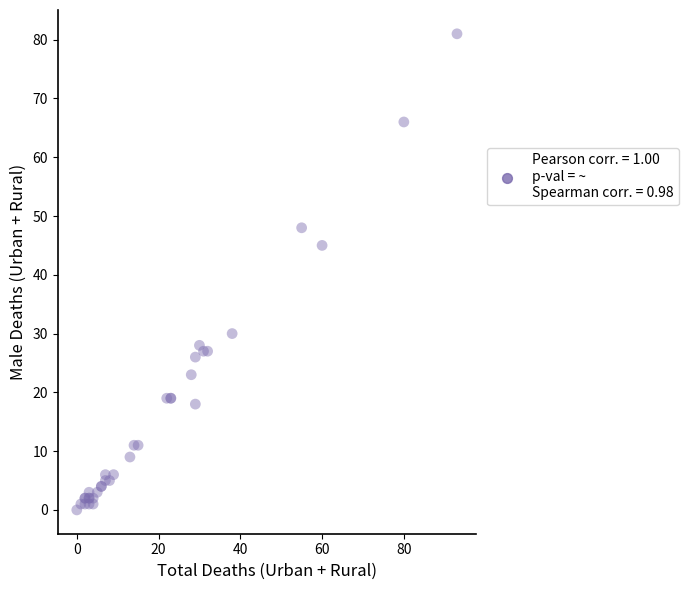

What Y value in the scatter plot is closest to 40?

45